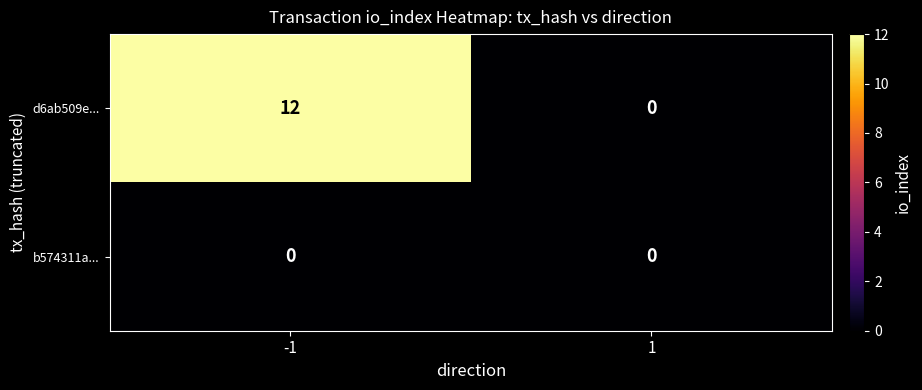

What is the approximate value of d6ab509e... at -1?

12